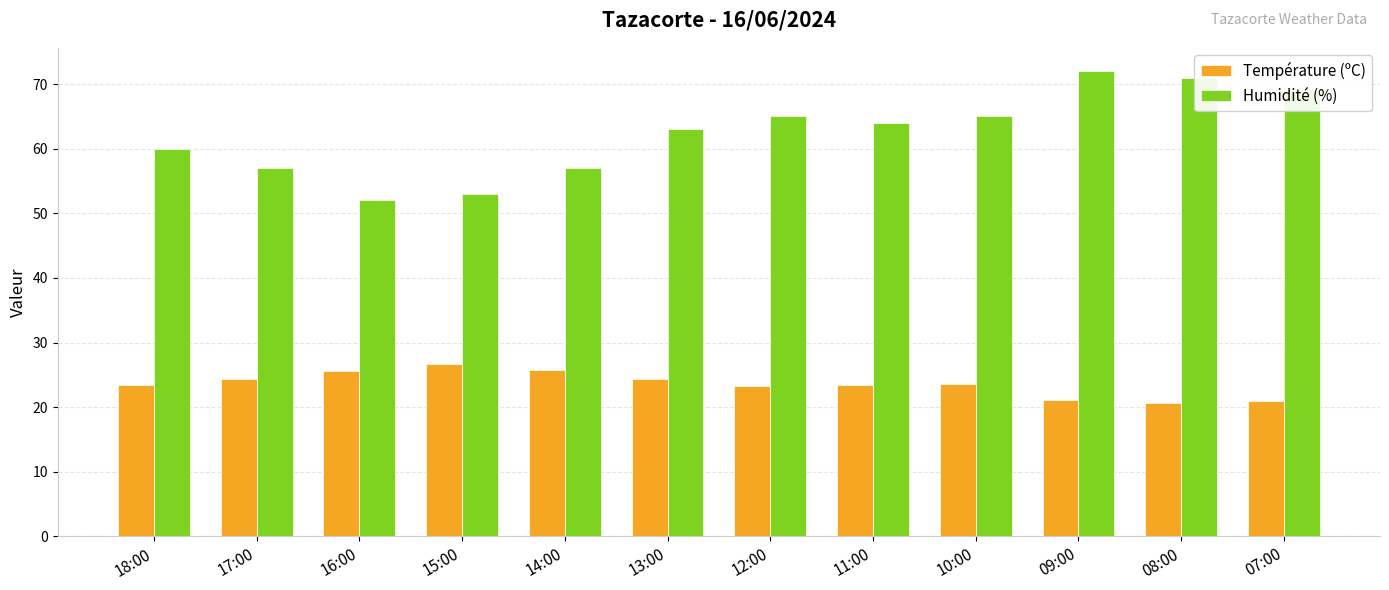

What is the label of the 5th bar from the right?

11:00